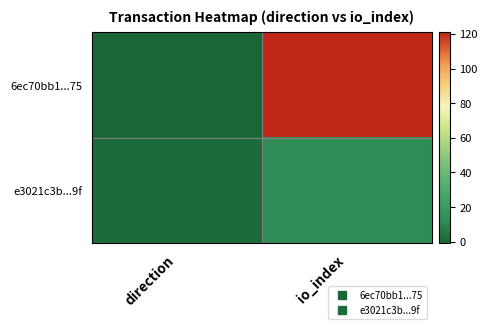

Count the number of data series in this chart.

2